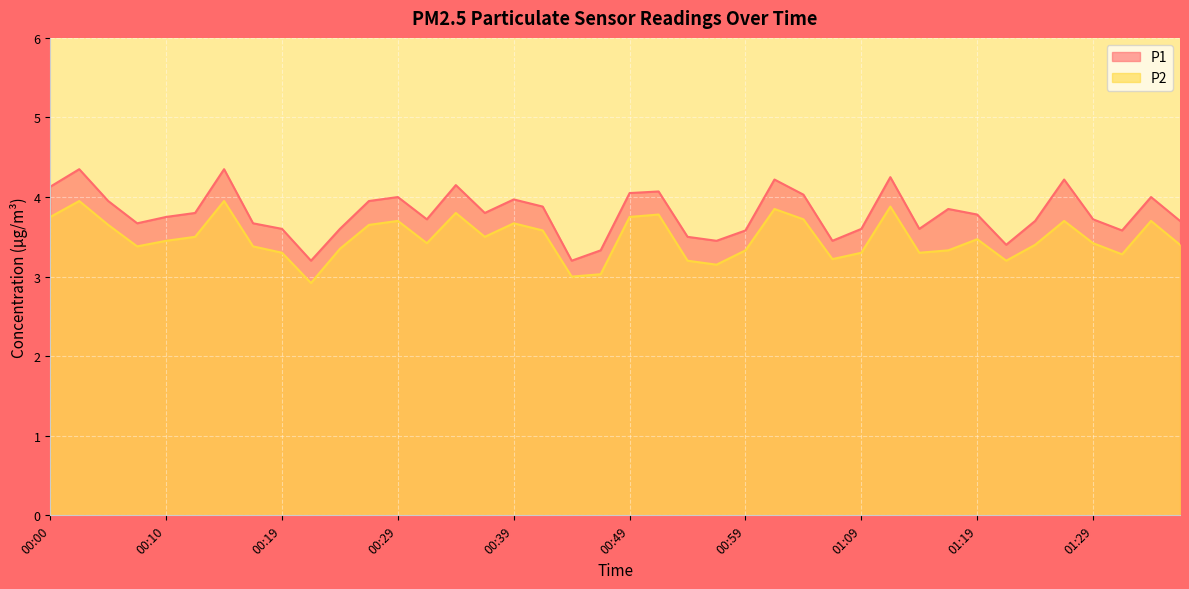

How many lines are shown in the chart?

2